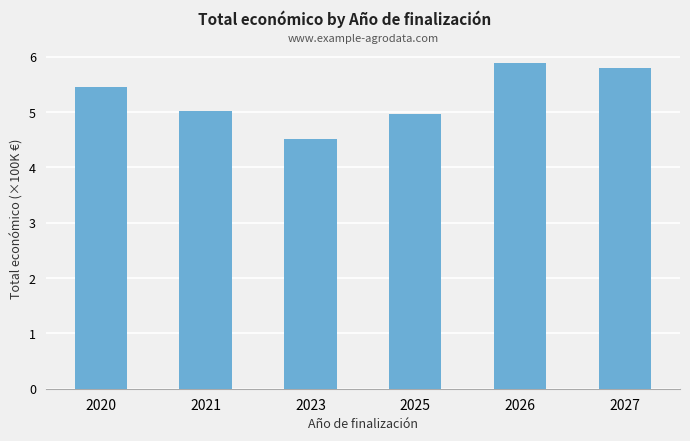

What is the average value?

5.3